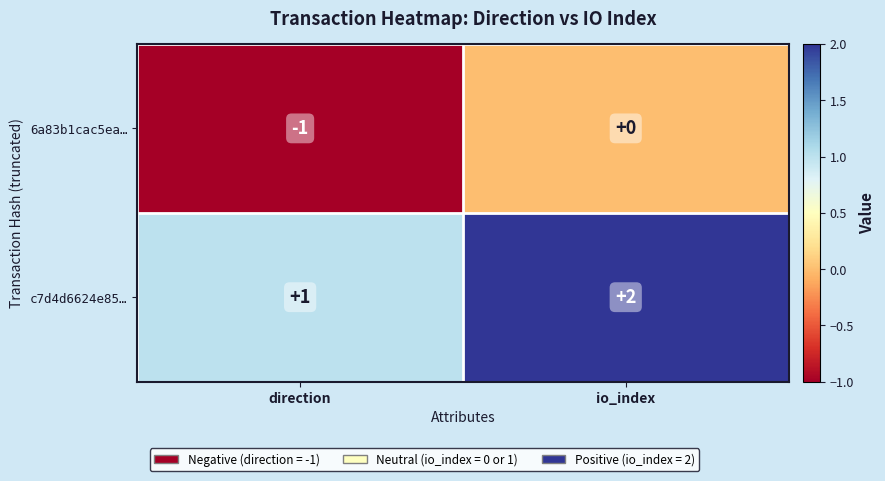

At which category is the sum across all series the highest?

io_index